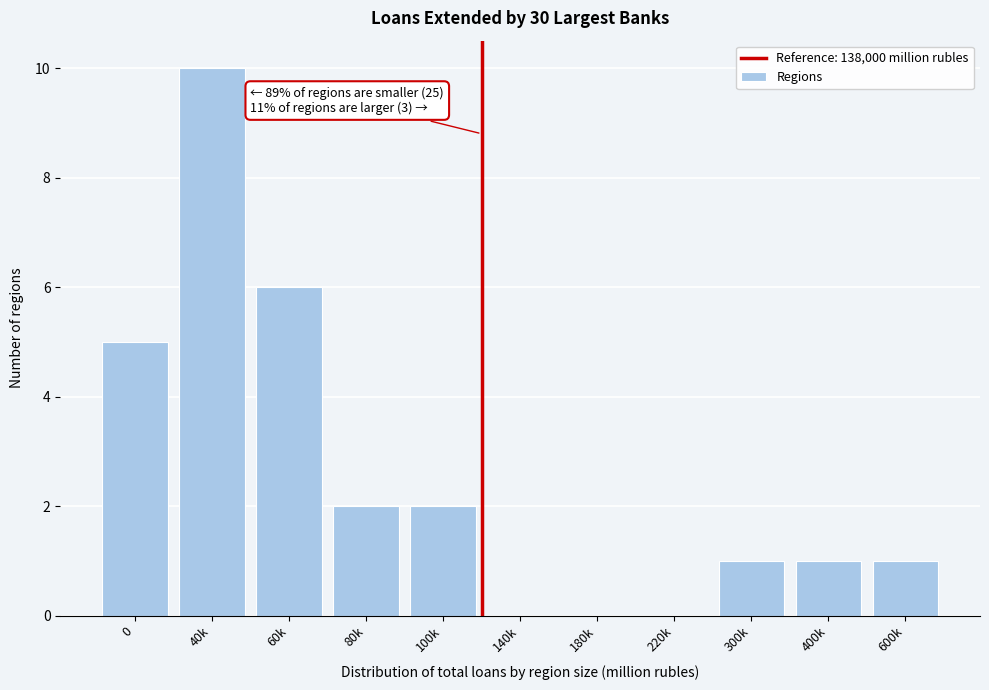

Reading right to left, extract all data points from this chart.

600k=1	400k=1	300k=1	220k=0	180k=0	140k=0	100k=2	80k=2	60k=6	40k=10	0=5